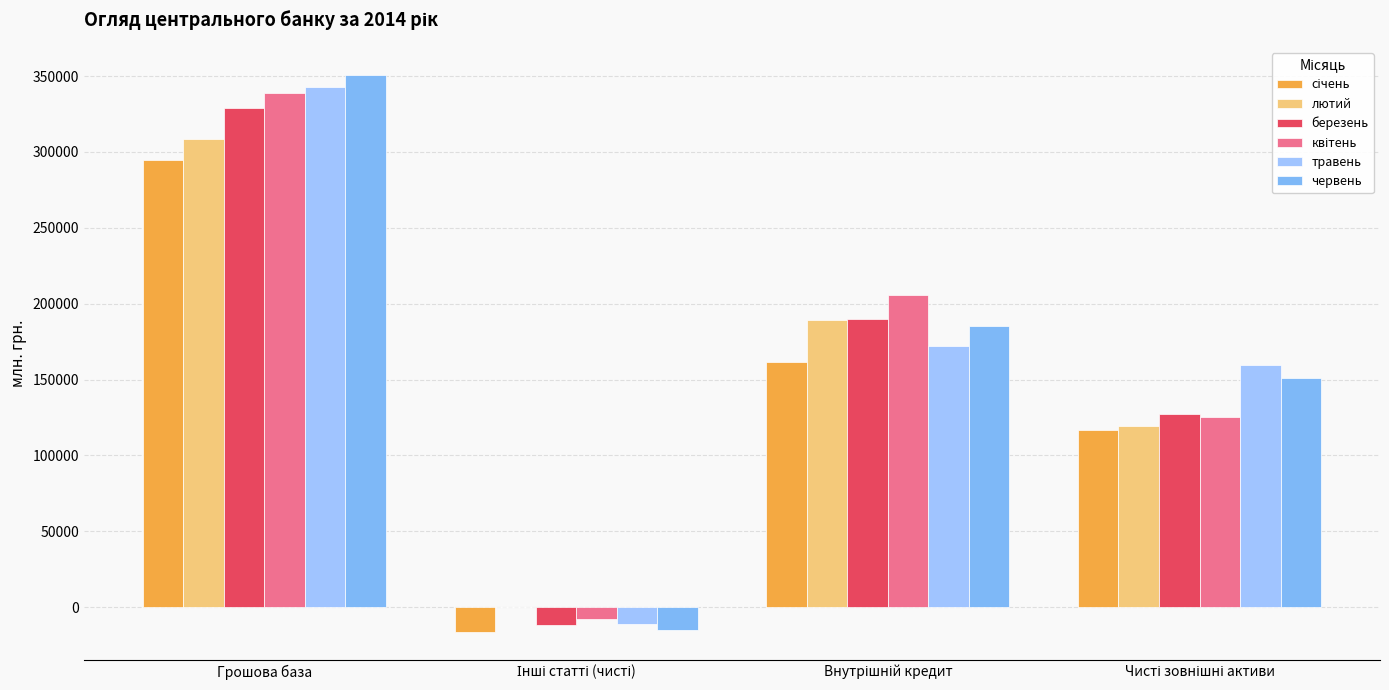

How many positive values does the березень series have?

3